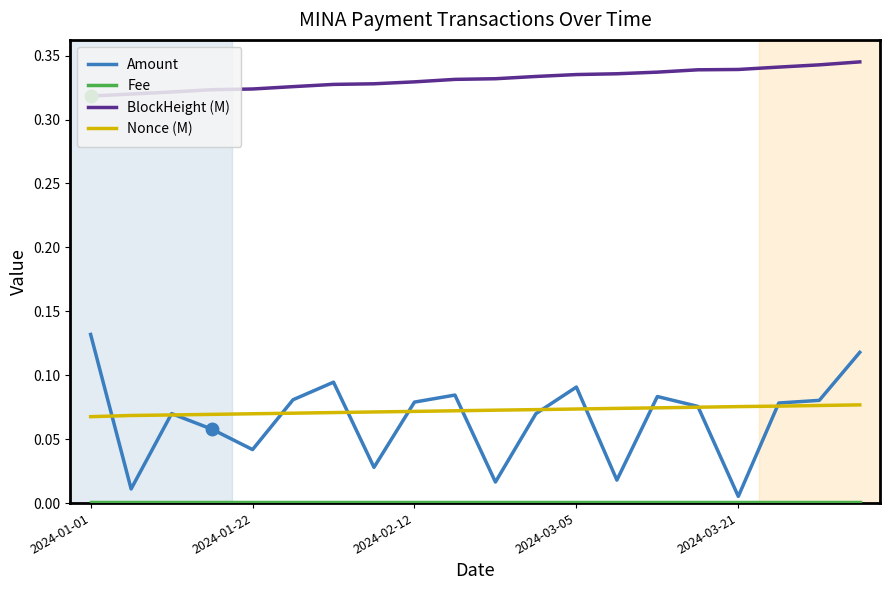

True or false: Amount and BlockHeight (M) cross at least once.

False